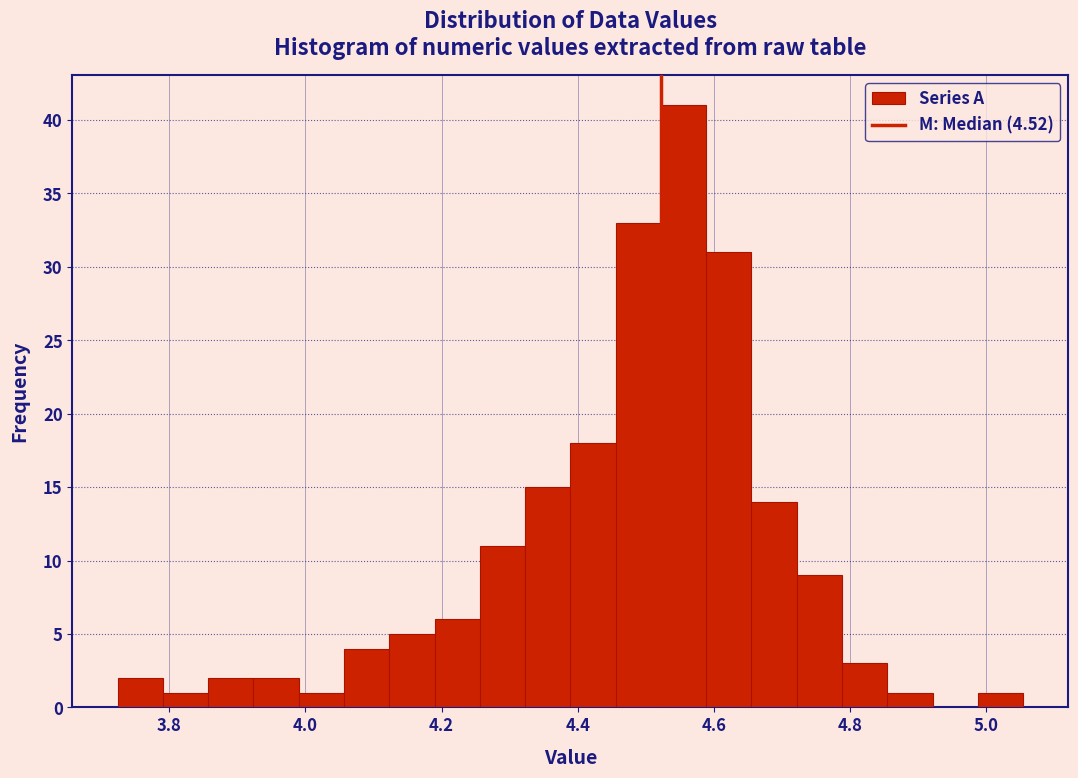

Around what value on the x-axis is the tallest bar? Give the approximate position of its centre, as read against the axis.

4.56